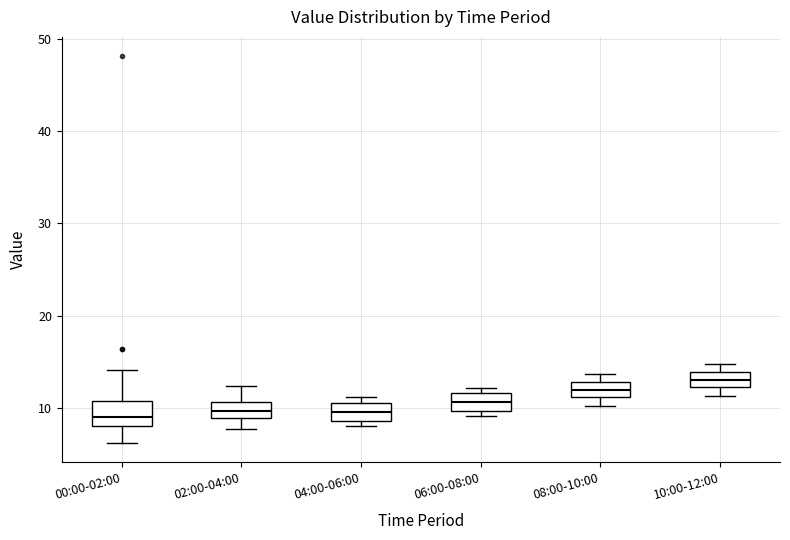

Where is the upper edge of the box for 10:00-12:00 on the y-axis? The values are not printed on the chart, so give them approximately, as read against the axis.

14